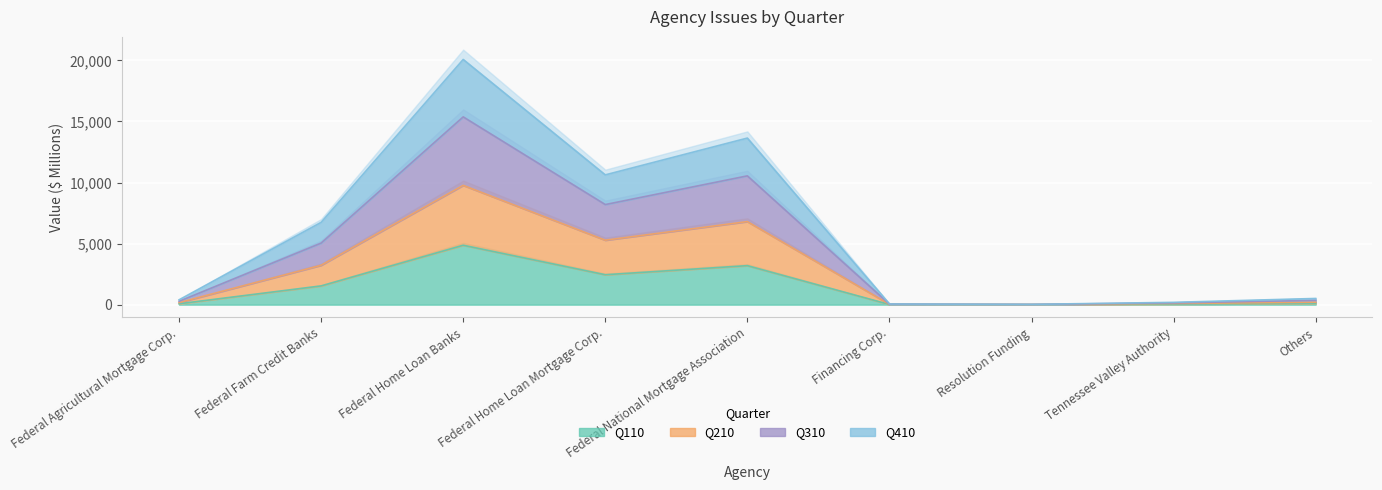

At which label does Q110 first exceed 98?

Federal Farm Credit Banks